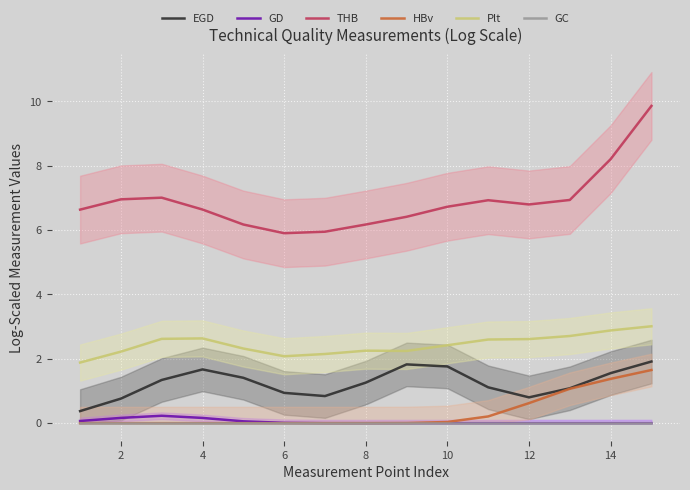

The value of GC at 12 is 0.0. True or false?

True